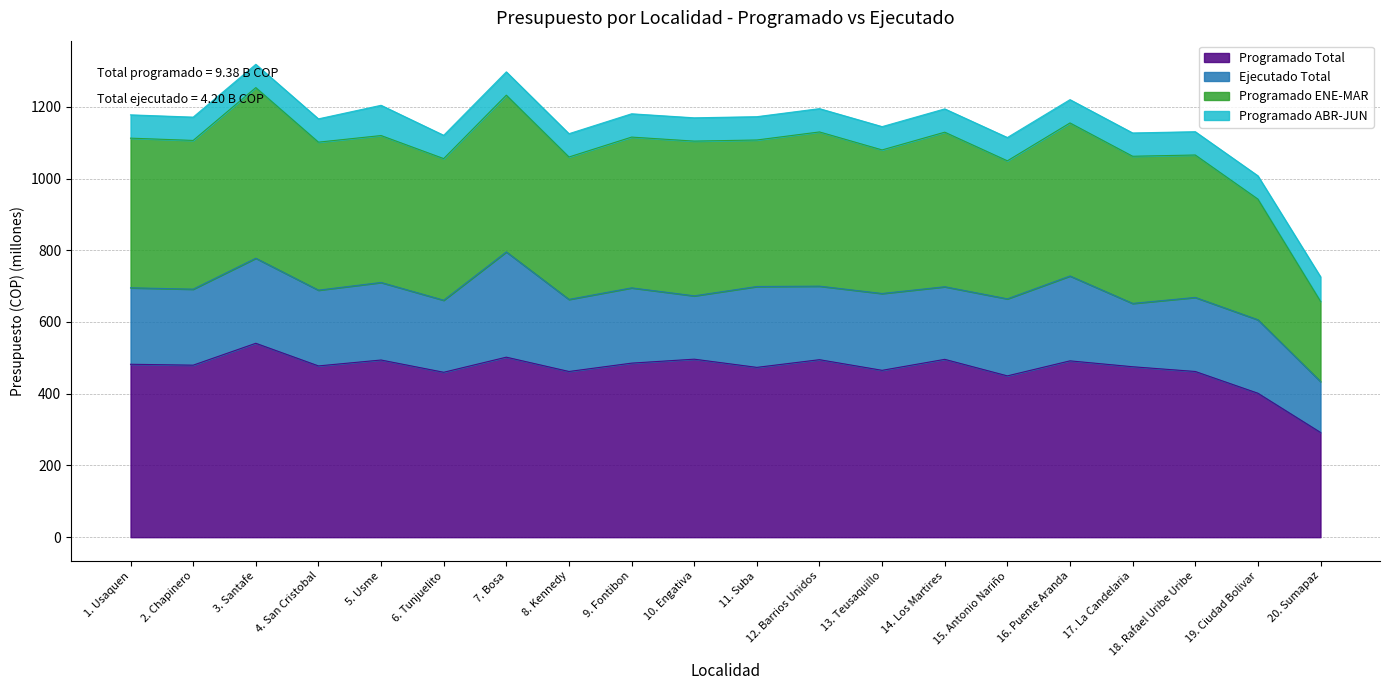

How many lines are shown in the chart?

4